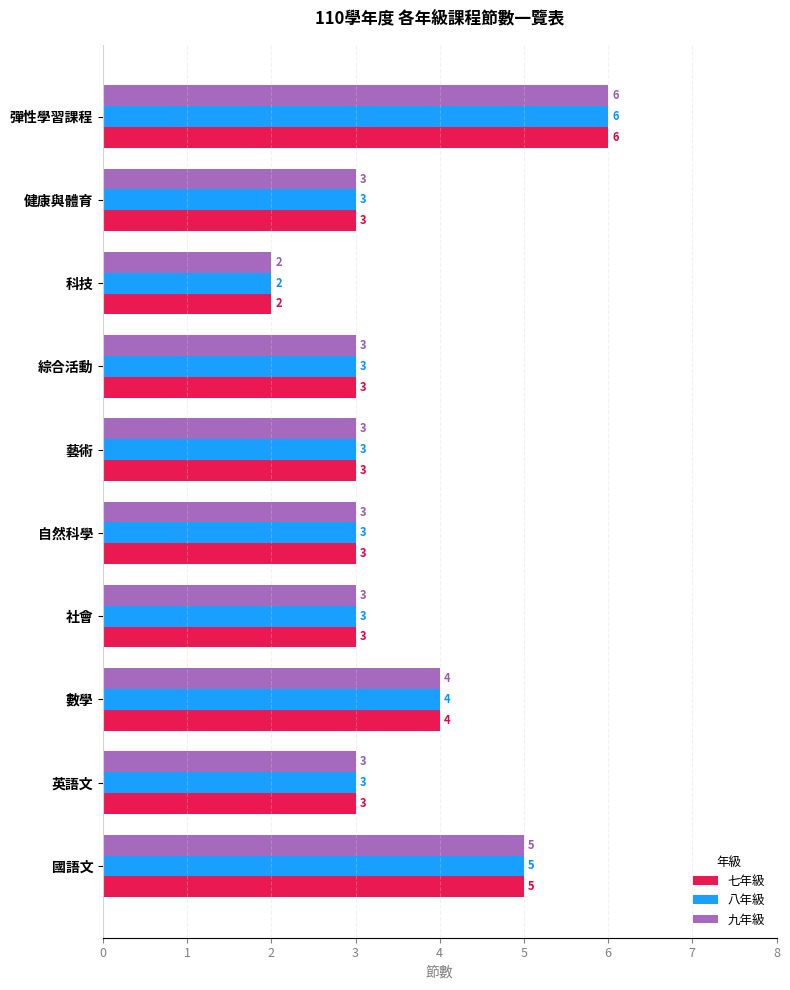

What is the sum of the 八年級 values at 國語文 and 健康與體育?

8